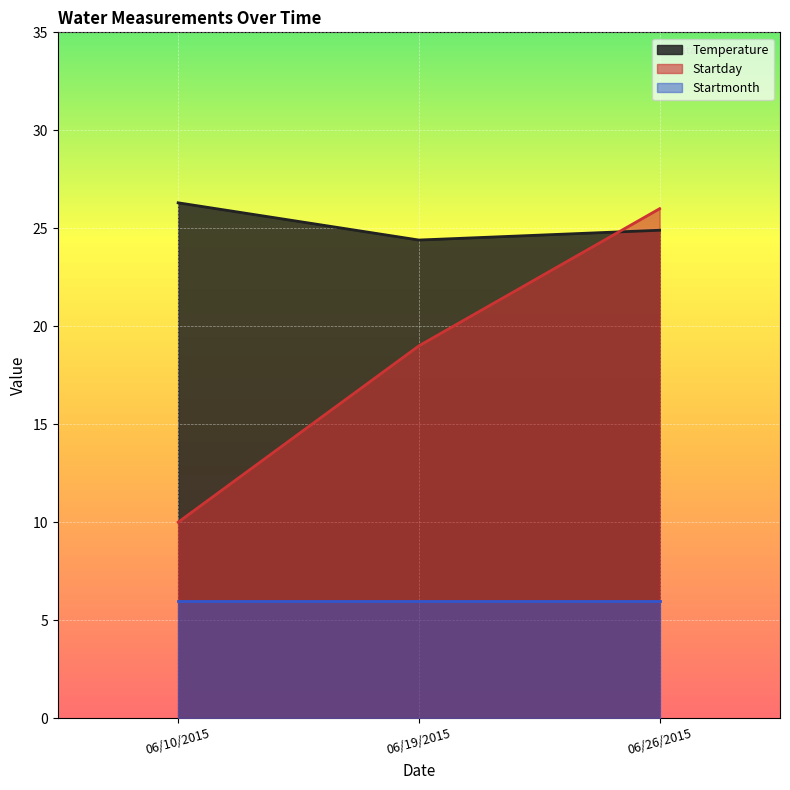

What is the difference between the maximum and minimum values in the Startday series?

16.0